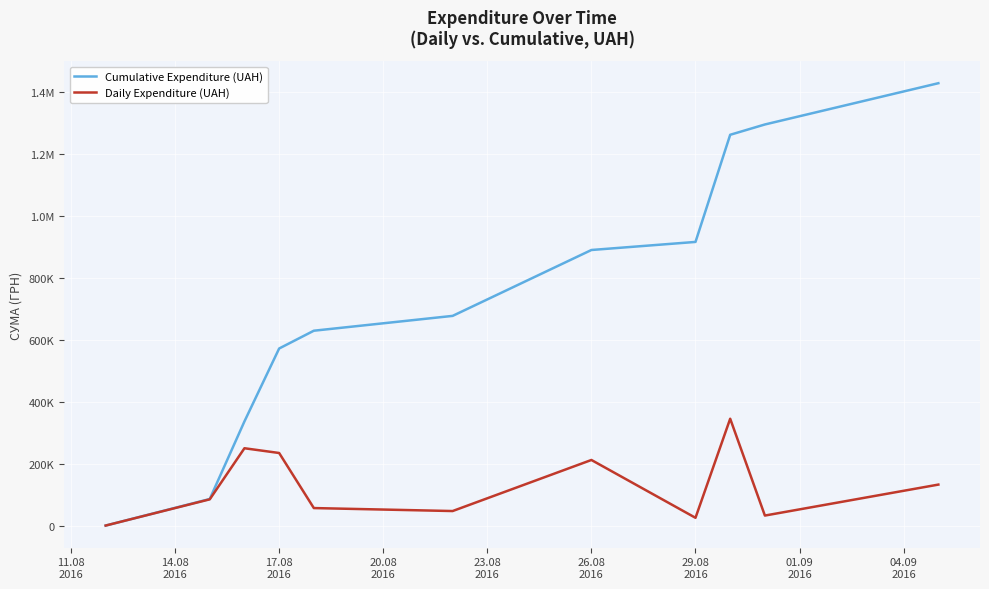

What is the difference between the second highest and second lowest values in the Cumulative Expenditure (UAH) series?

1208435.1